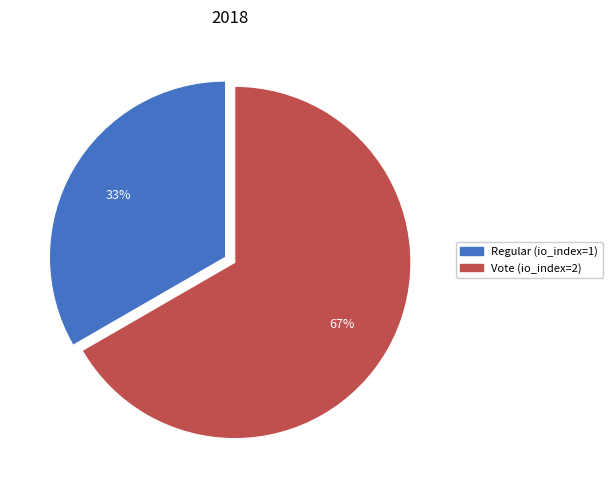

Which has a higher value, Regular (io_index=1) or Vote (io_index=2)?

Vote (io_index=2)